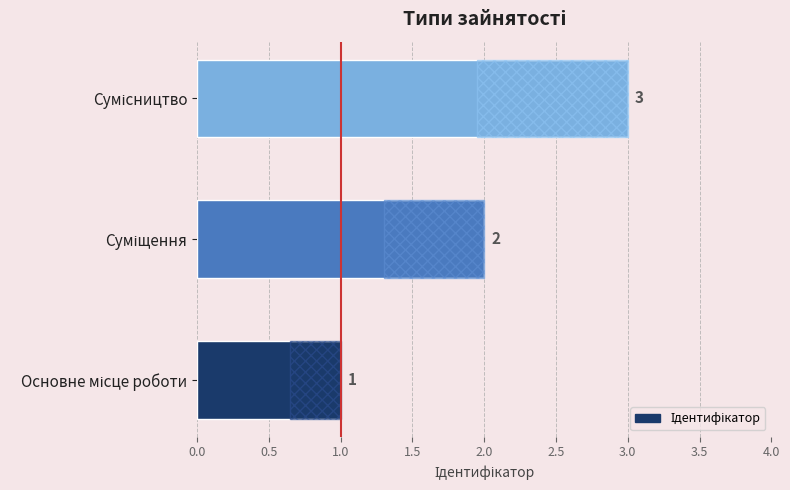

What is the value of the 1st bar from the left?

1